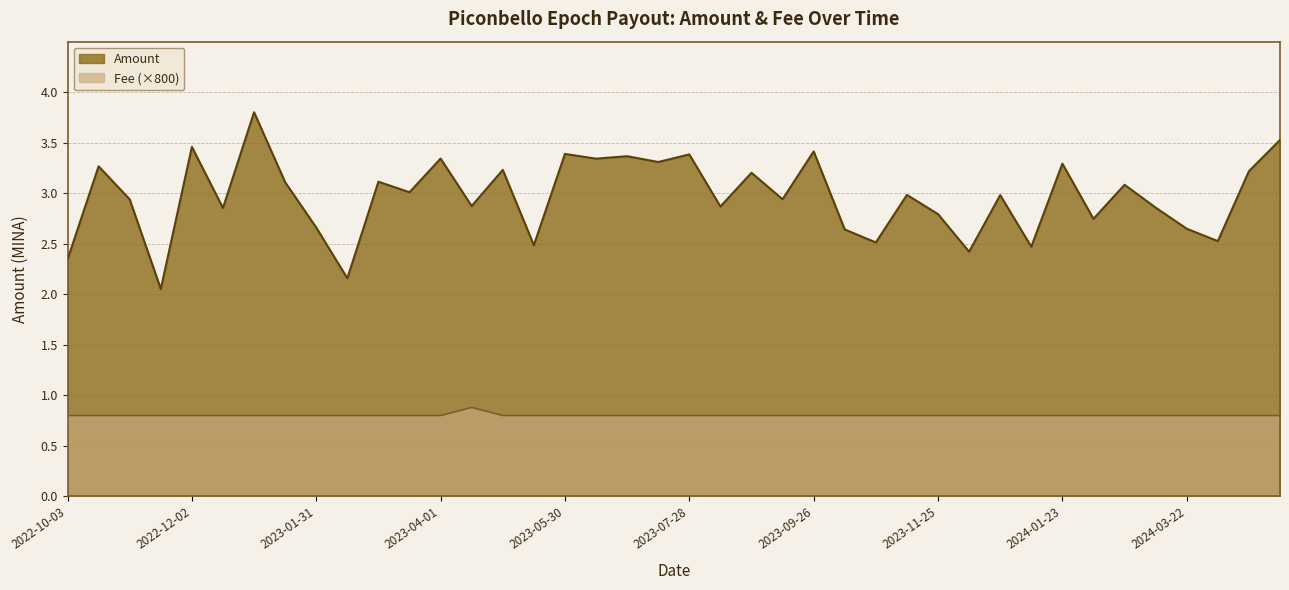

The Fee series shows 0.8 at 2024-01-23. True or false?

True